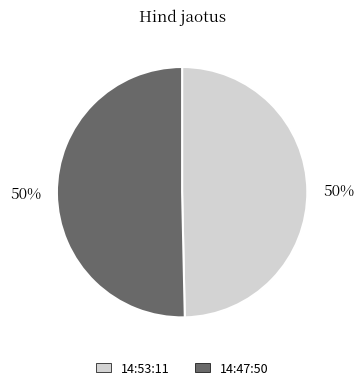

How many segments does this pie chart have?

2